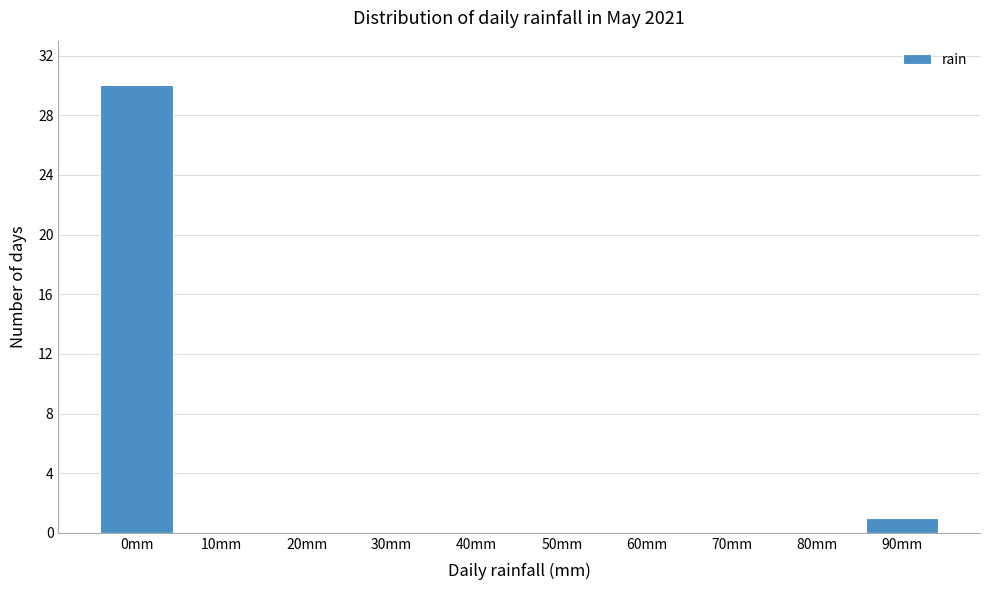

Reading left to right, what are all the values shown in this chart?

0mm=30	10mm=0	20mm=0	30mm=0	40mm=0	50mm=0	60mm=0	70mm=0	80mm=0	90mm=1